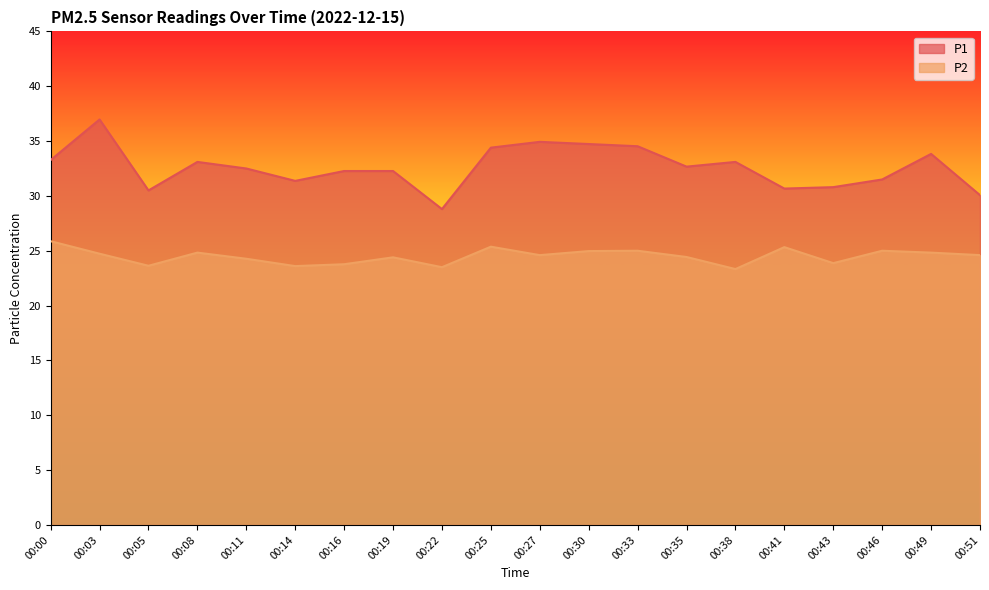

Where is P2 nearest to the value 24?

00:43